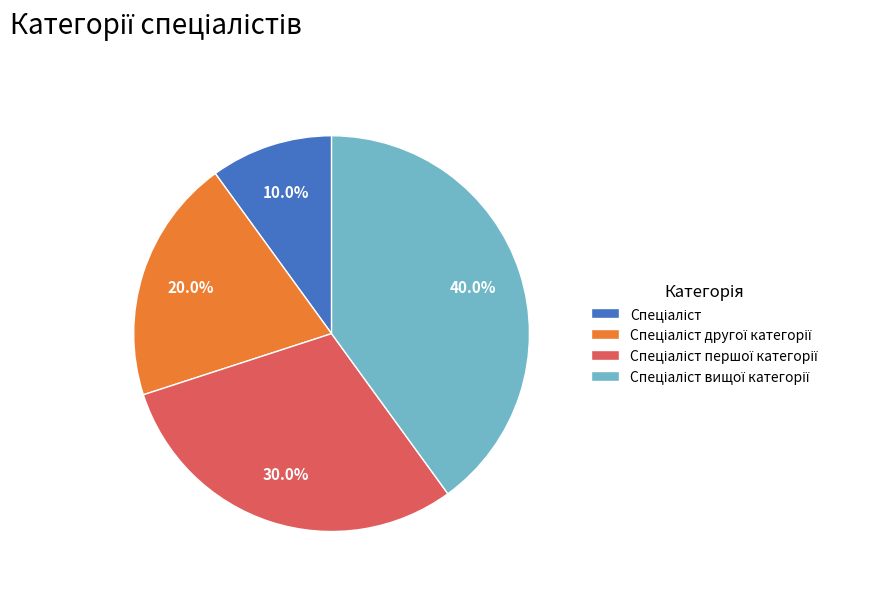

Is there any slice that represents more than half of the pie?

No